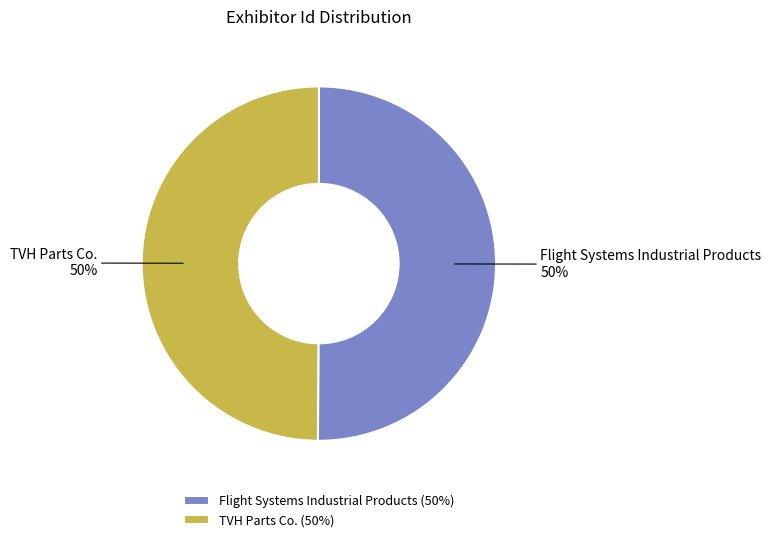

The TVH Parts Co. slice represents 36% of the pie. True or false?

False